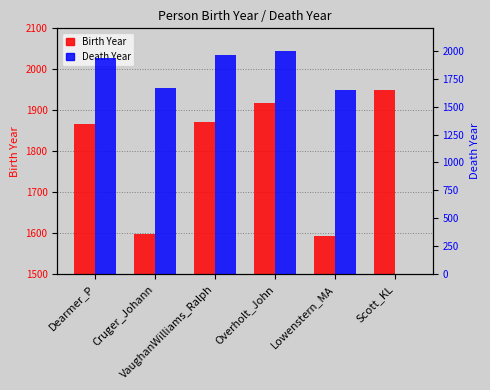

Is the value of Death Year at Dearmer_P greater than the value of Birth Year at Scott_KL?

No